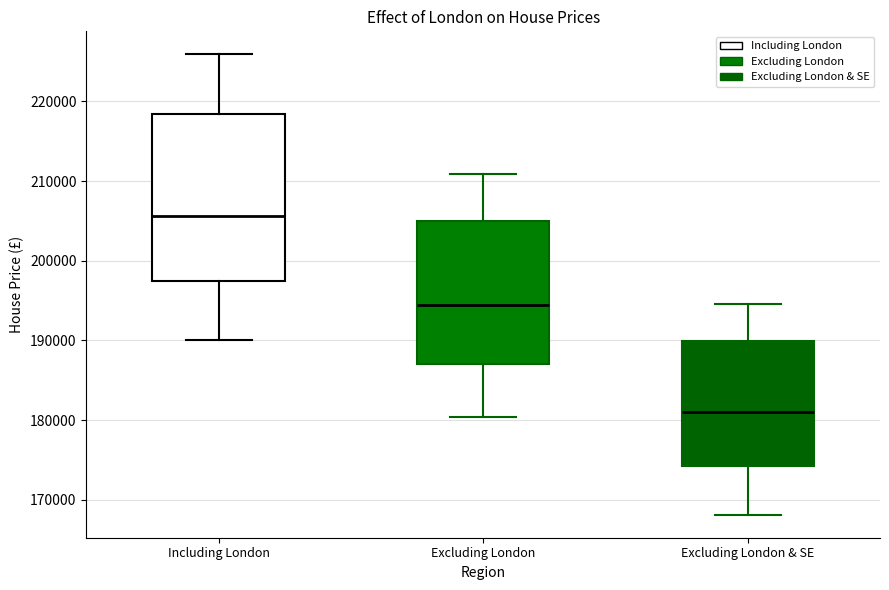

Reading left to right, read every box against the y-axis: the position of its median line, the range the box covers, and the ends of its whiskers. The values are not printed on the chart, so give them approximately, as read against the axis.

Including London: median 206000, box 197000 to 218000, whiskers 190000 to 226000
Excluding London: median 194000, box 187000 to 205000, whiskers 180000 to 211000
Excluding London & SE: median 181000, box 174000 to 190000, whiskers 168000 to 195000